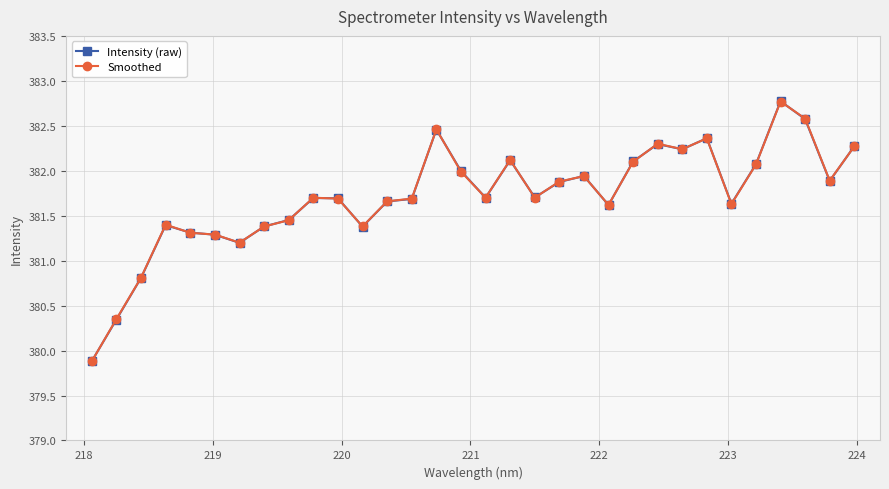

What is the value of the Intensity (raw) point at the 18th from the left?

382.1